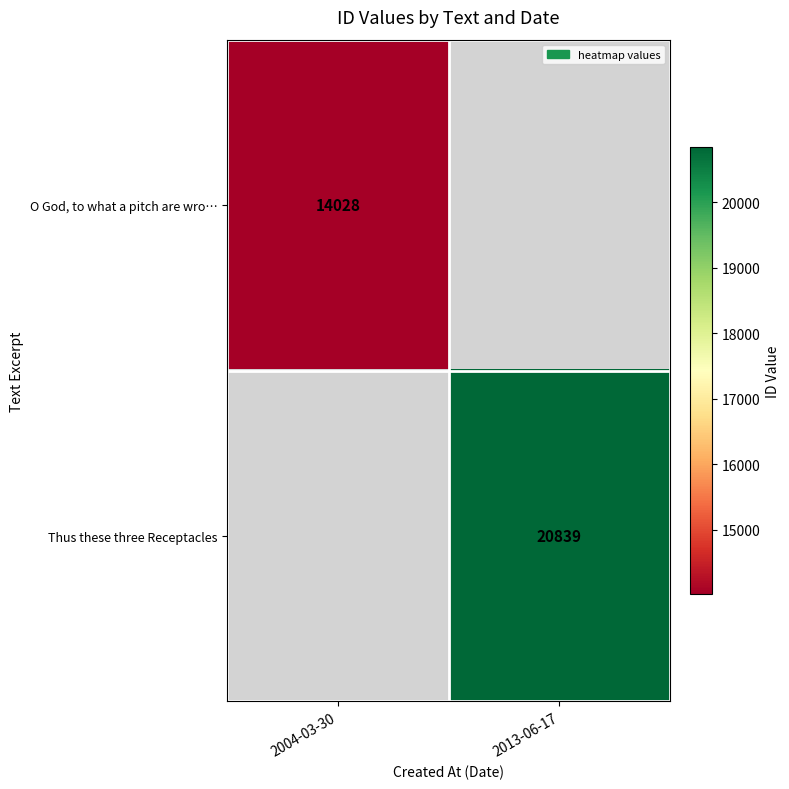

How many data points does each series have?

2